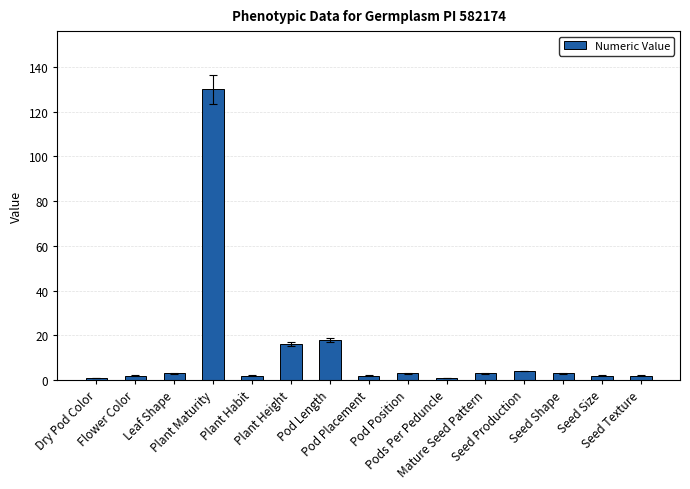

What is the label of the 15th bar from the left?

Seed Texture